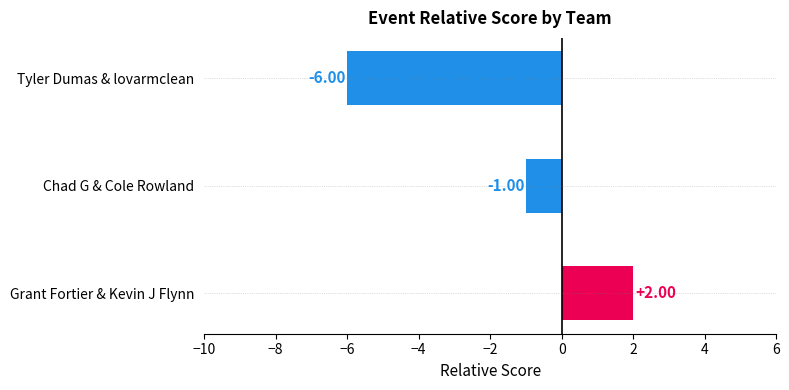

Which category has the highest value across all series?

Grant Fortier & Kevin J Flynn